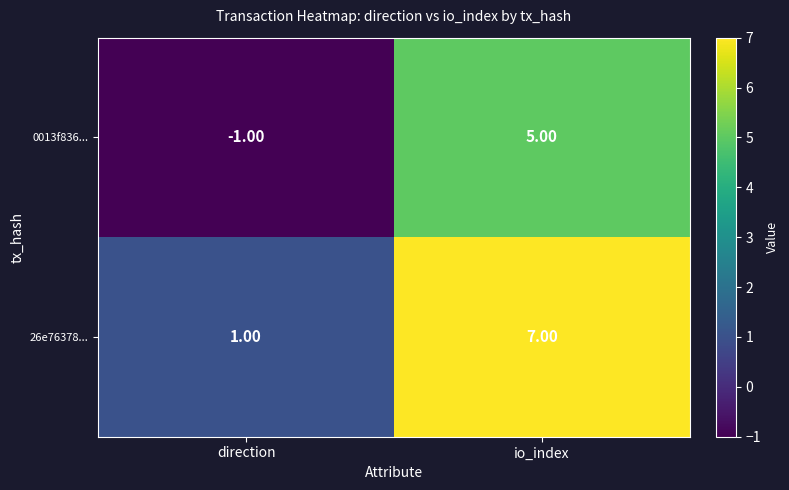

List the series in order of their peak value, lowest first.

0013f836..., 26e76378...